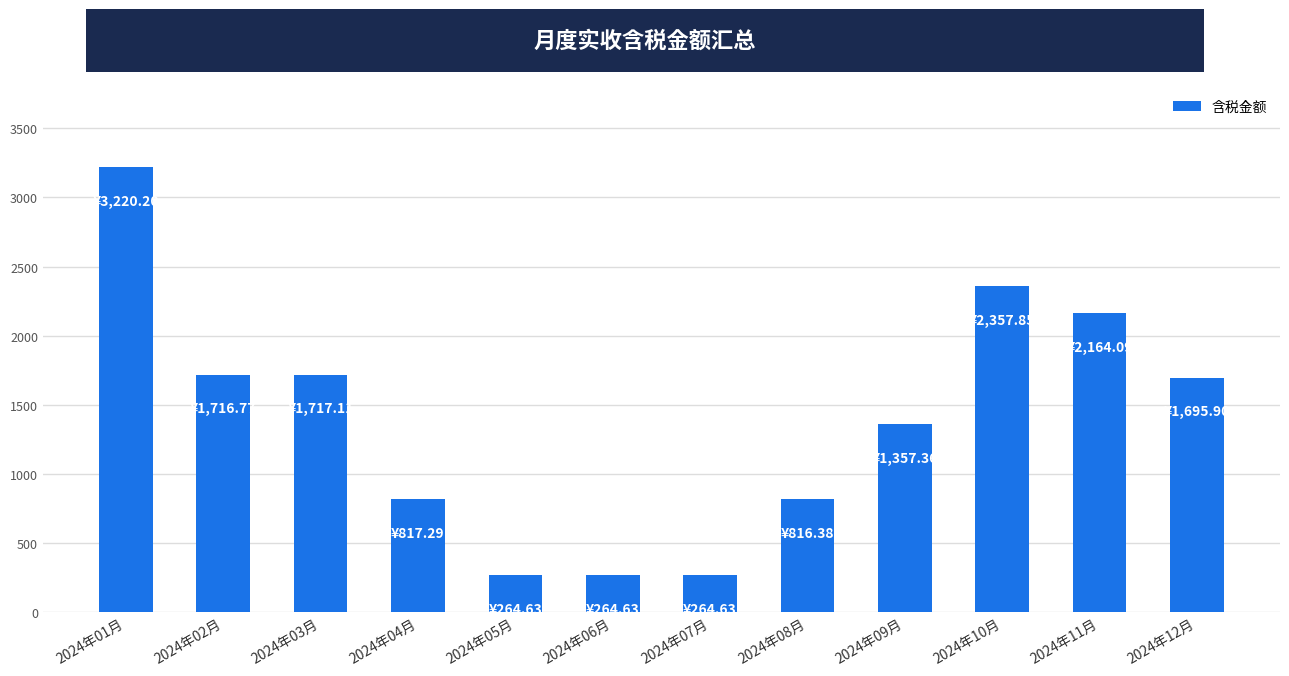

What is the difference between the values at 2024年04月 and 2024年11月?

1346.8